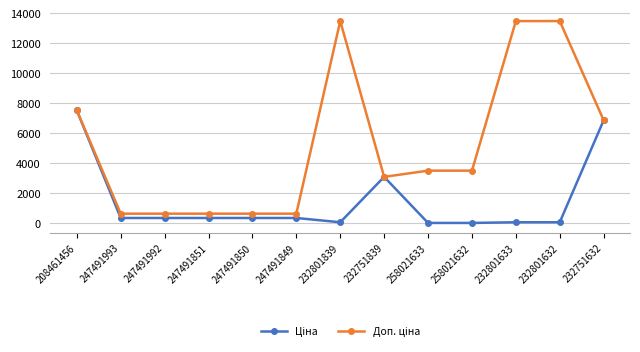

What is the total value across all series at 232751839?

6182.2